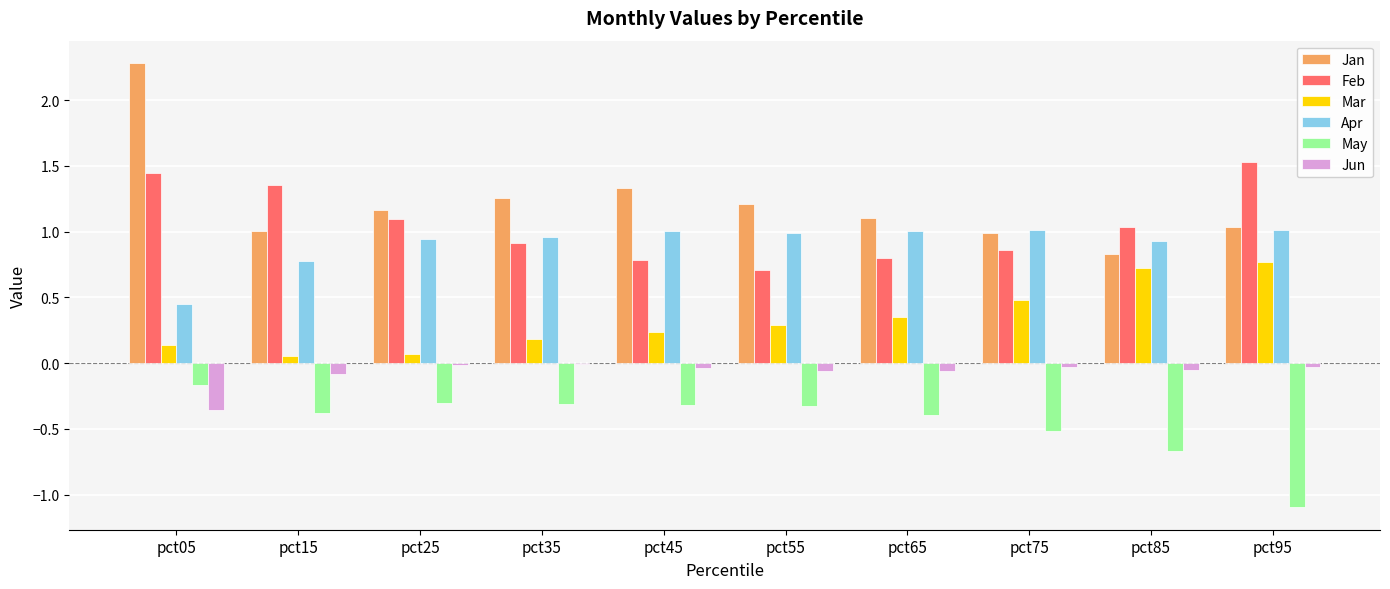

What is the greatest value displayed?

2.3